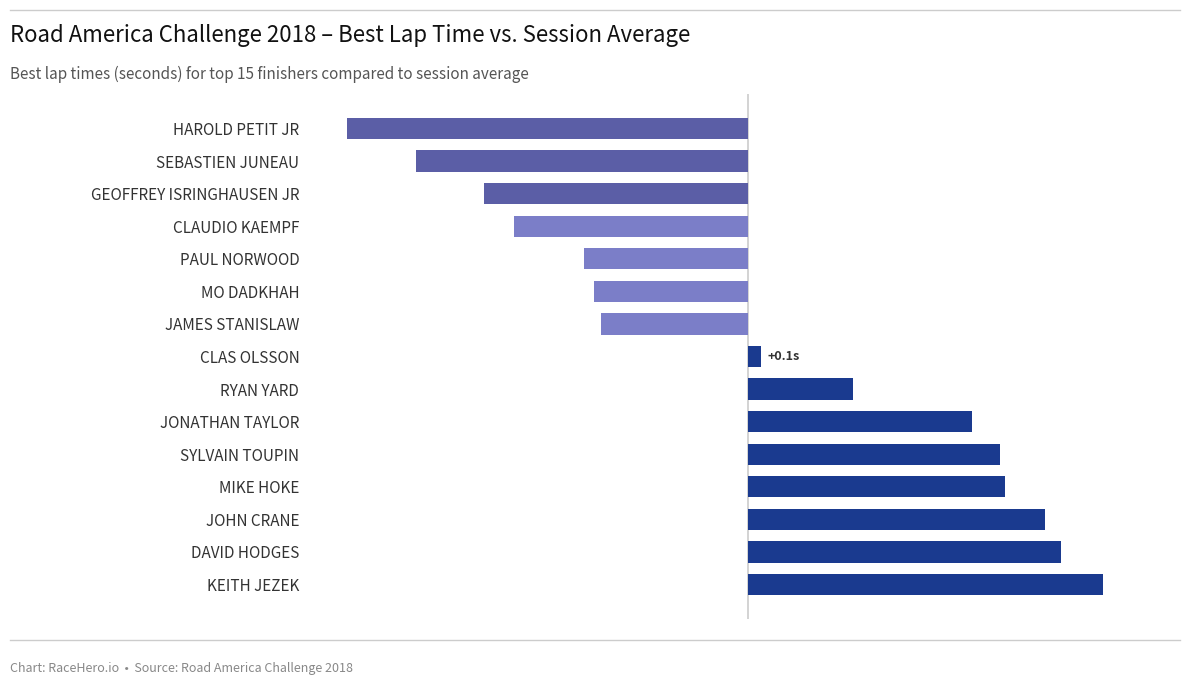

Does the chart contain any negative values?

Yes